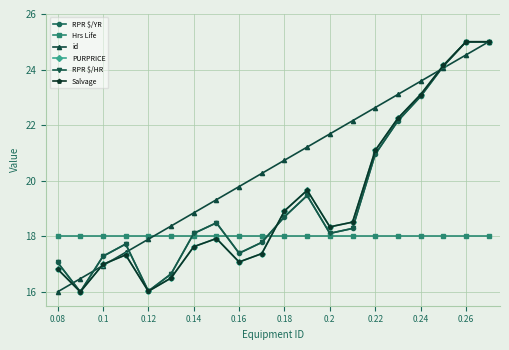

What is the average value of the id series?

20.5